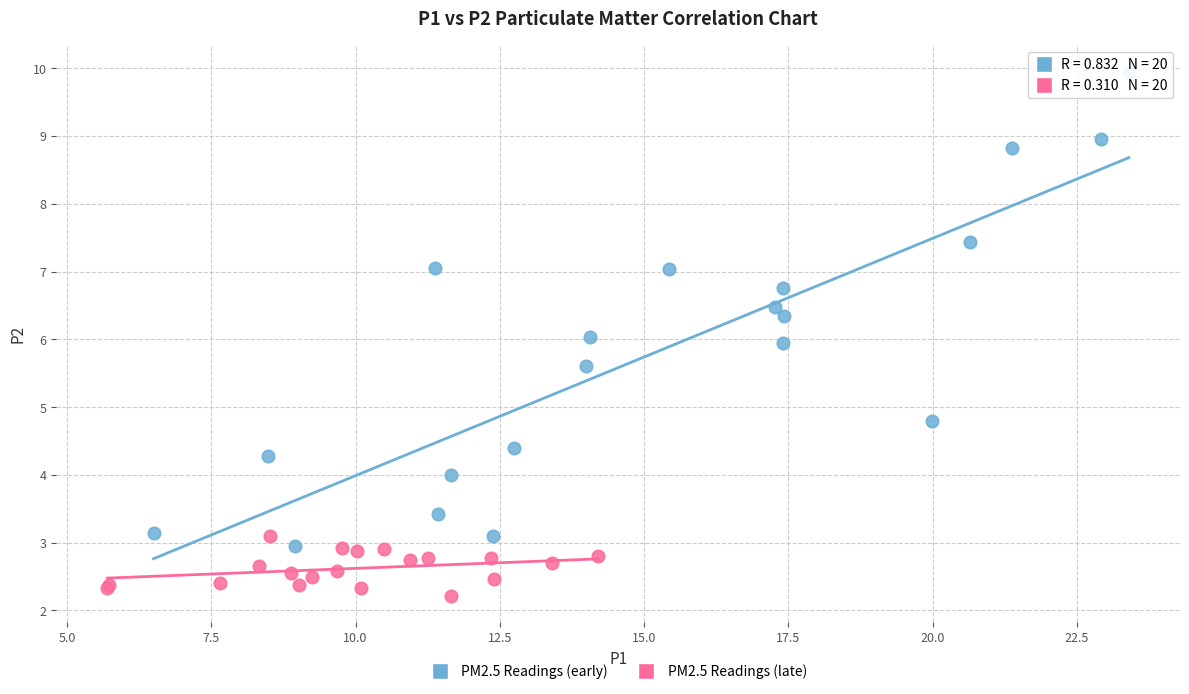

Which series contains the lowest Y value?

PM2.5 Readings (late)